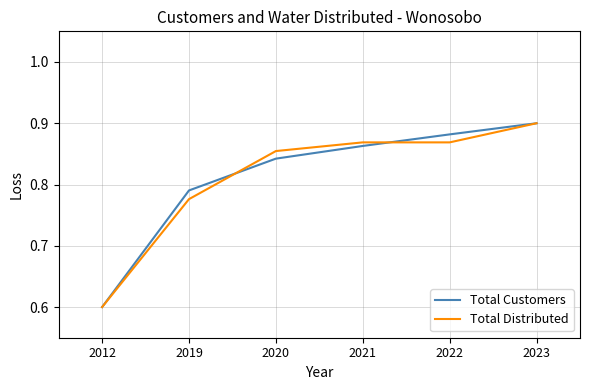

List the labels in order of Total Customers value, smallest first.

2012, 2019, 2020, 2021, 2022, 2023